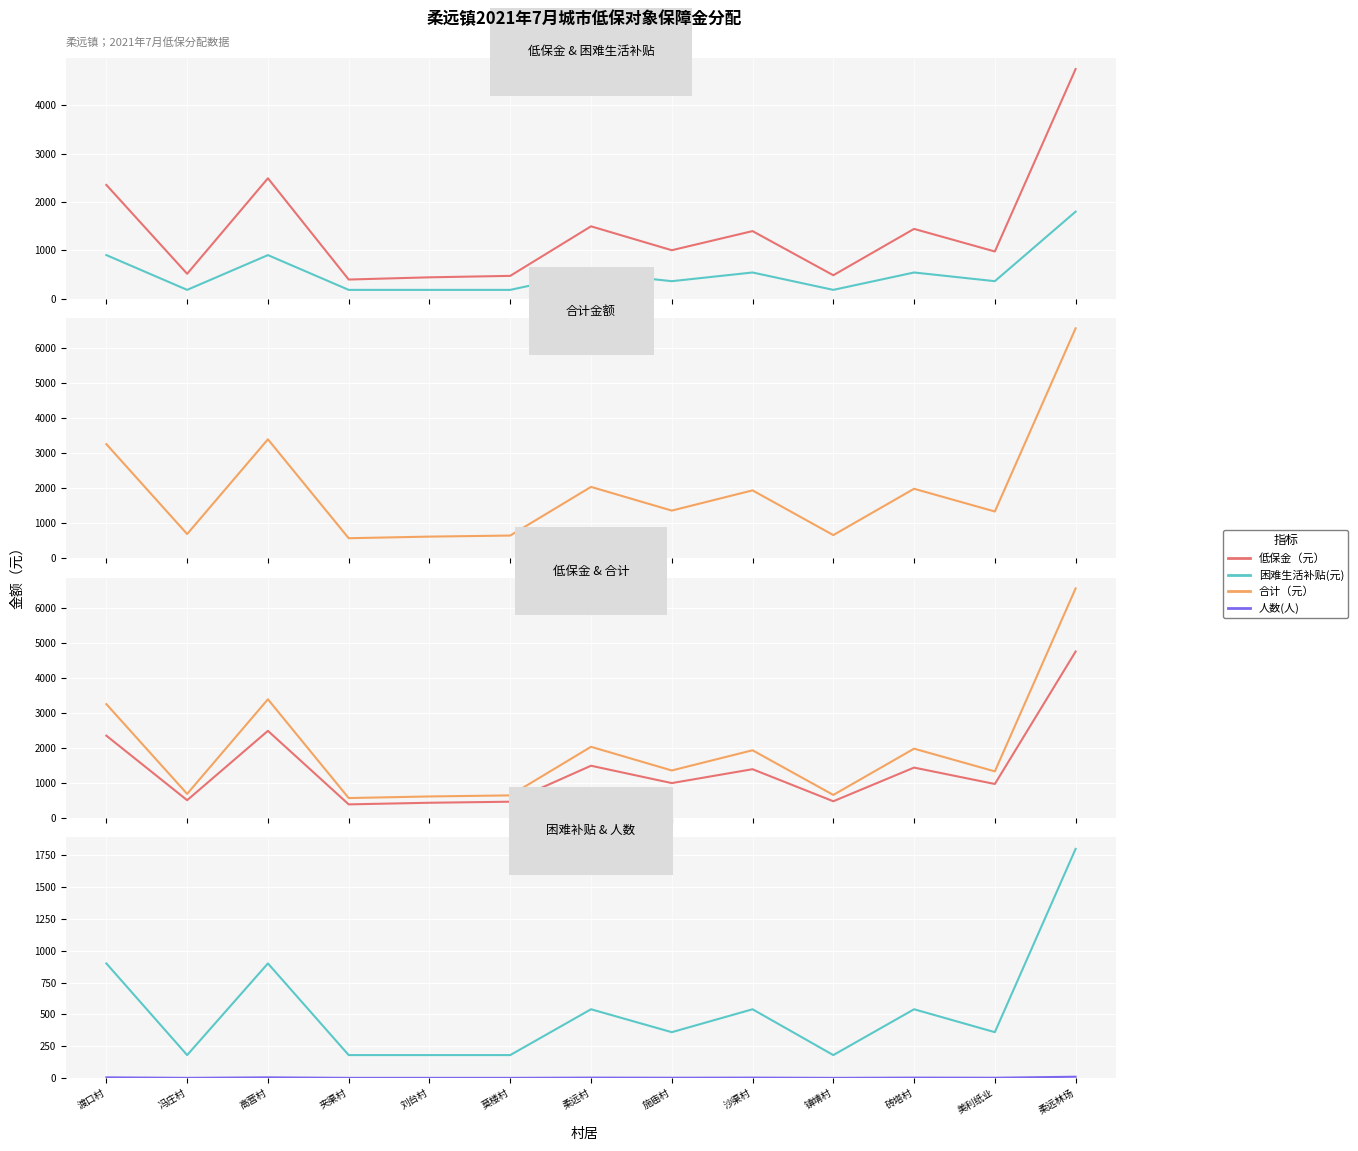

What is the label of the 5th point from the left?

刘台村